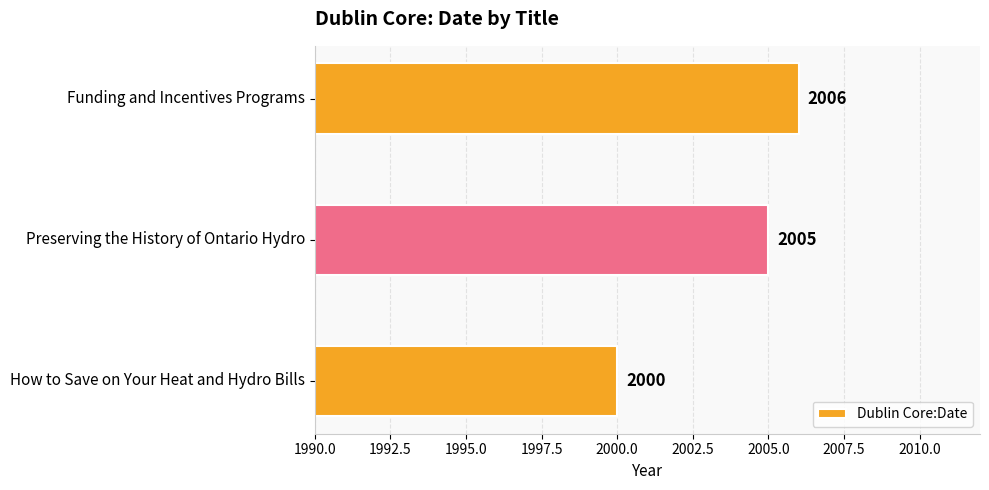

List the labels in order of value, smallest first.

How to Save on Your Heat and Hydro Bills, Preserving the History of Ontario Hydro, Funding and Incentives Programs